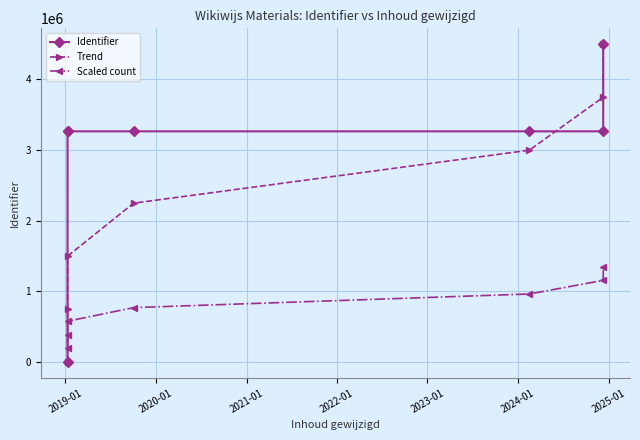

Rank the series by their average value, from highest to lowest.

Identifier, Trend, Scaled count